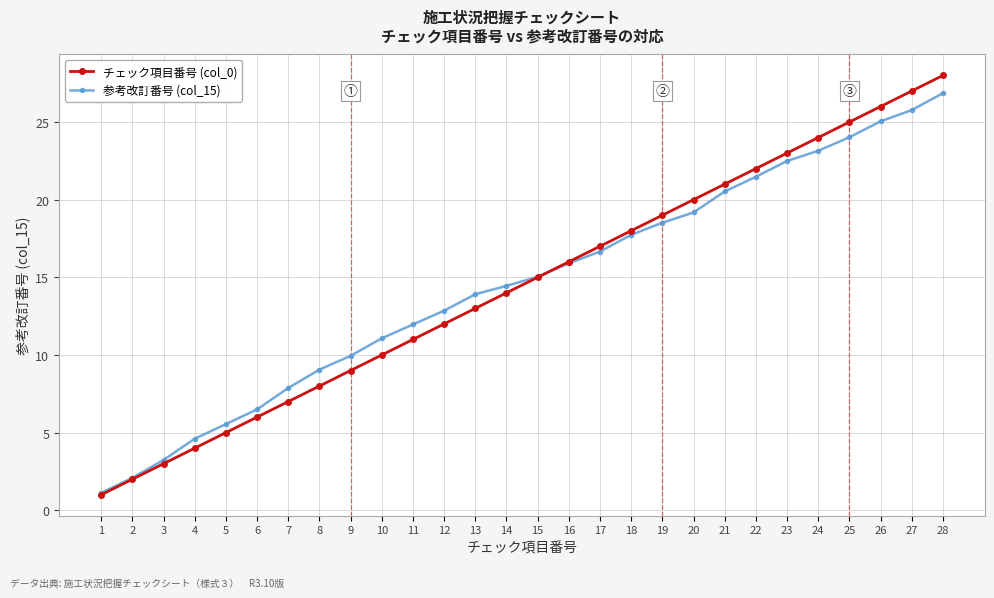

At 17, list the series in order from largest to smallest.

チェック項目番号 (col_0), 参考改訂番号 (col_15)